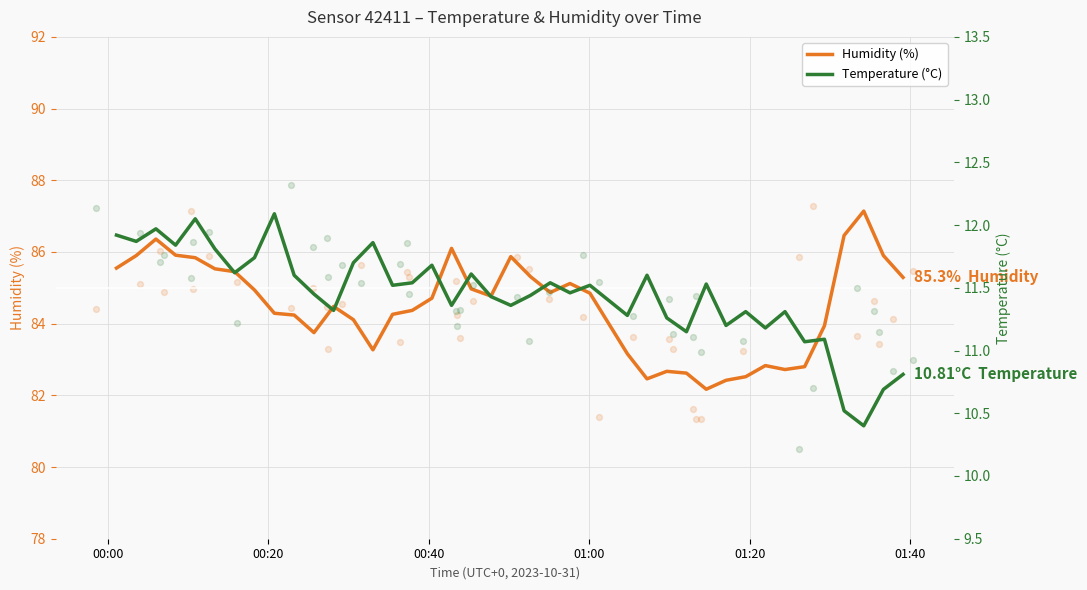

What are all the series names shown in the legend?

Humidity (%), Temperature (°C)